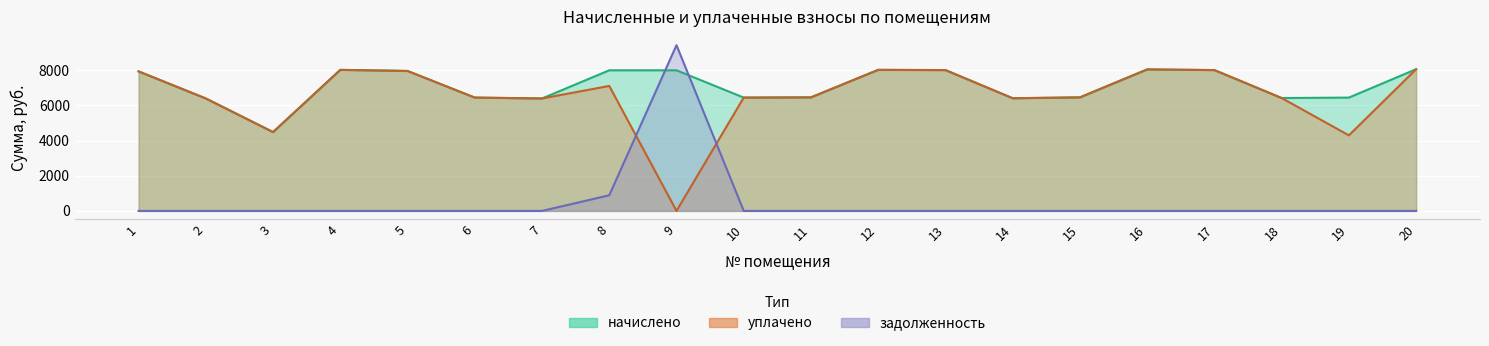

Which series has the widest spread of values?

задолженность